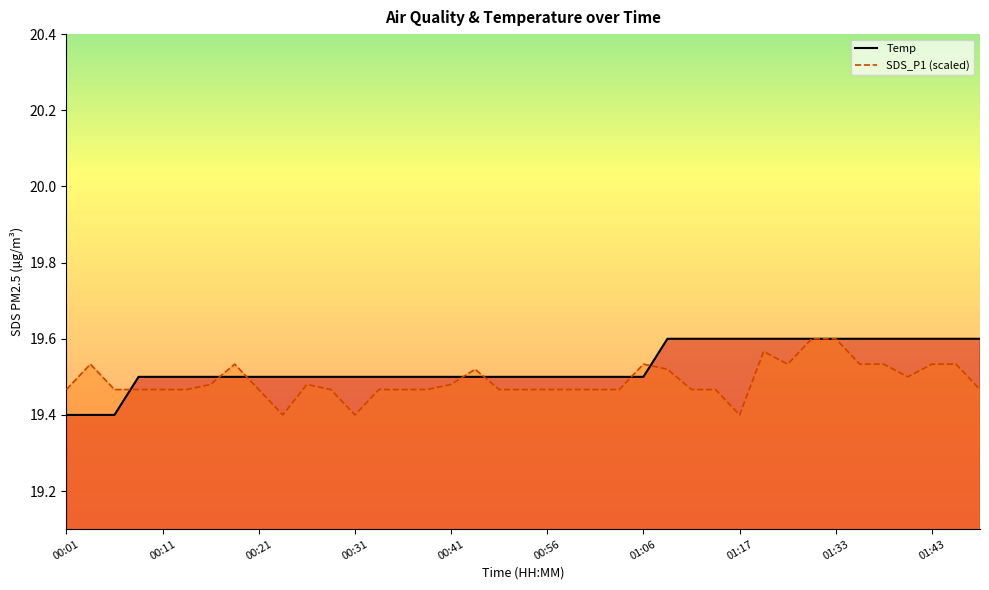

What is the difference between the second highest and minimum values in the Temp series?

0.2